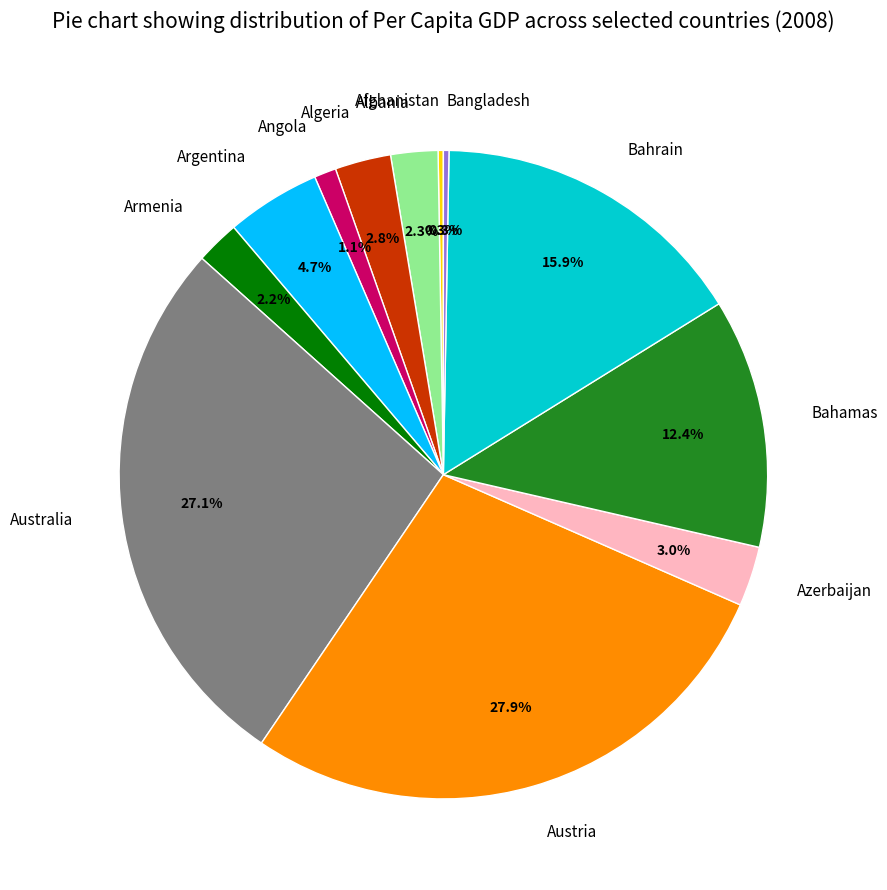

To the nearest percent, what is the difference between the Australia and Austria slice percentages?

1%